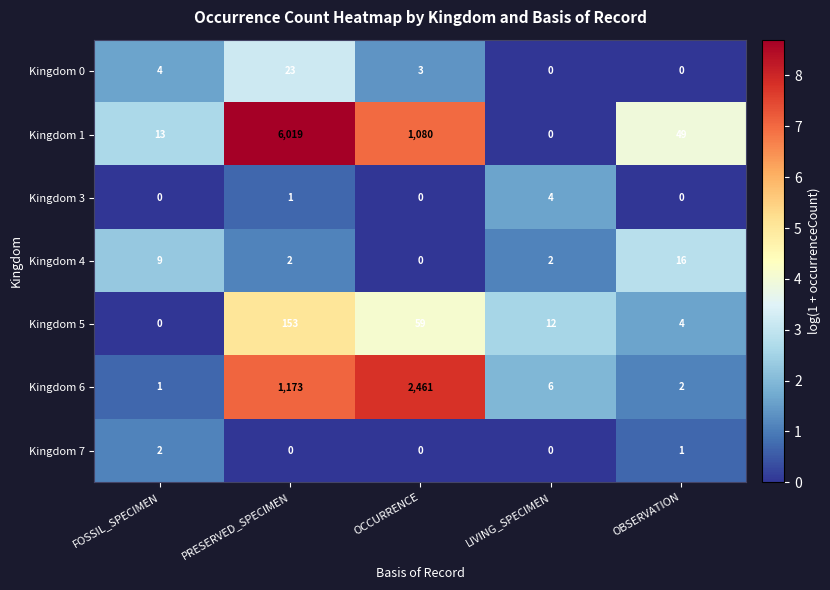

Rank the series at PRESERVED_SPECIMEN from lowest to highest value.

Kingdom 7, Kingdom 3, Kingdom 4, Kingdom 0, Kingdom 5, Kingdom 6, Kingdom 1